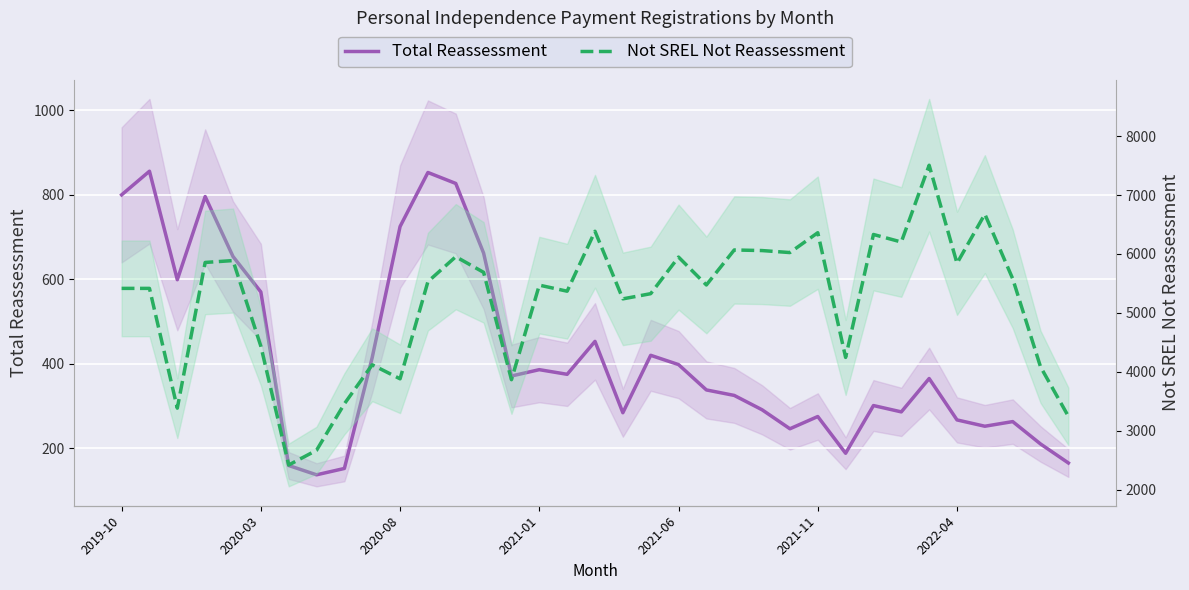

True or false: Not SREL Not Reassessment has a value of 6459 at 2020-03.

False